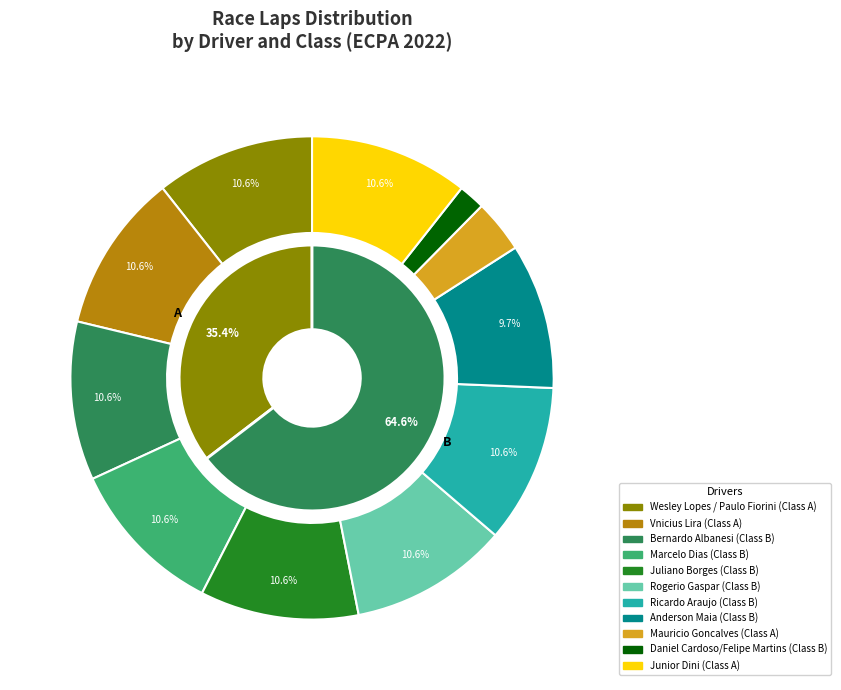

How many segments does this pie chart have?

11